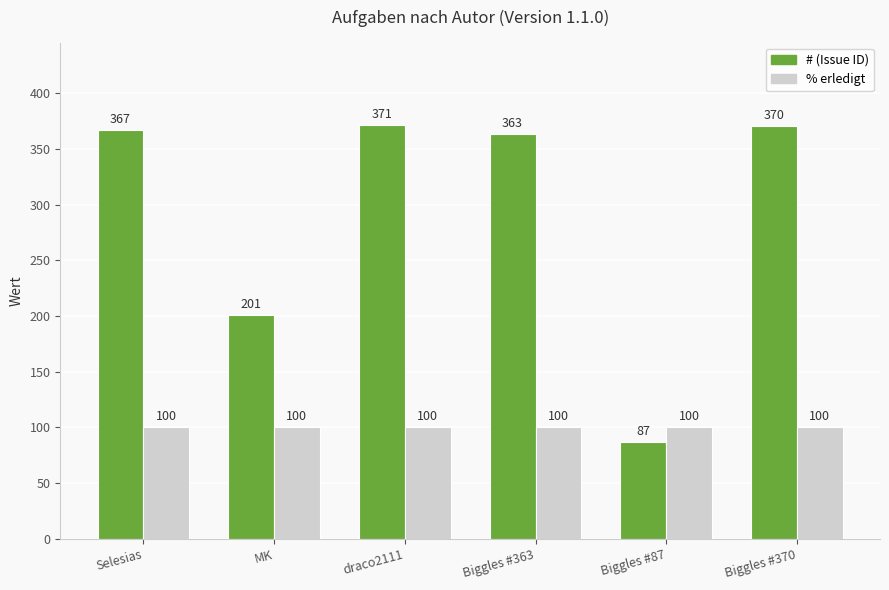

What is the maximum value for % erledigt?

100